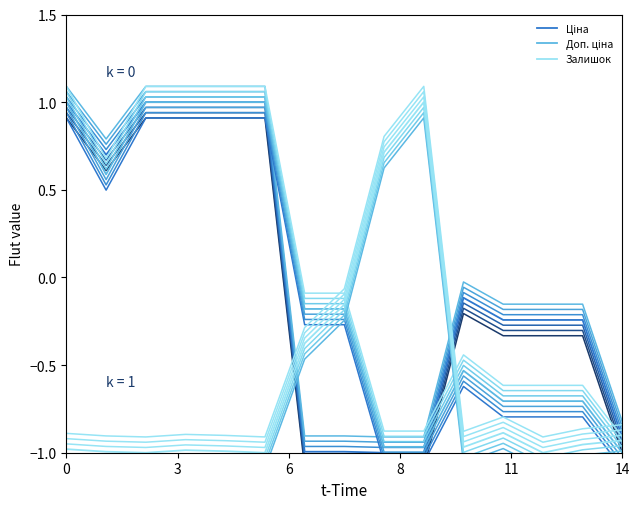

How many data points in Залишок are less than 0?

13